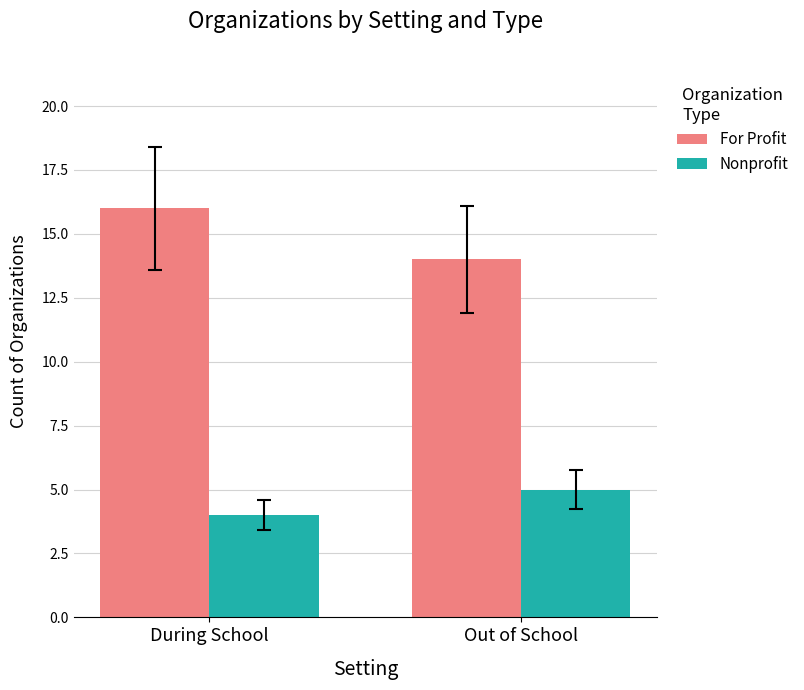

Reading right to left, extract all data points from this chart.

For Profit: 14	16
Nonprofit: 5	4